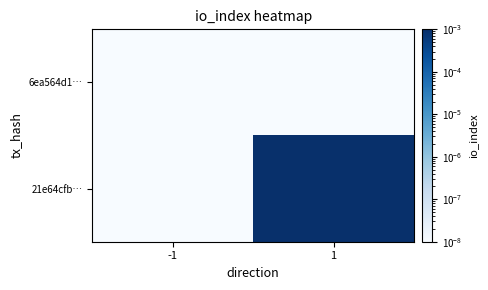

Which series changed the most between -1 and 1?

21e64cfb…